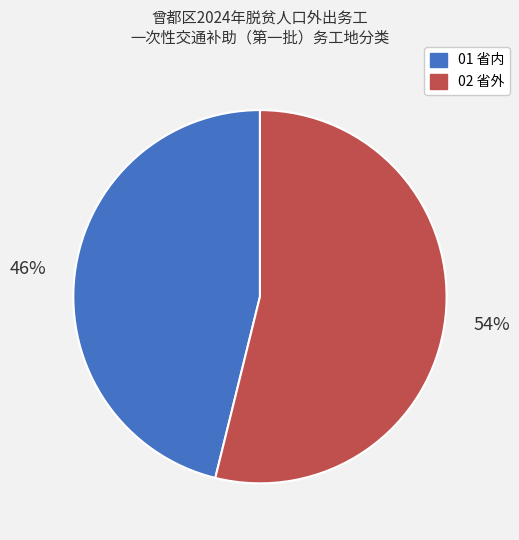

Which slice represents more than half of the pie?

02 省外